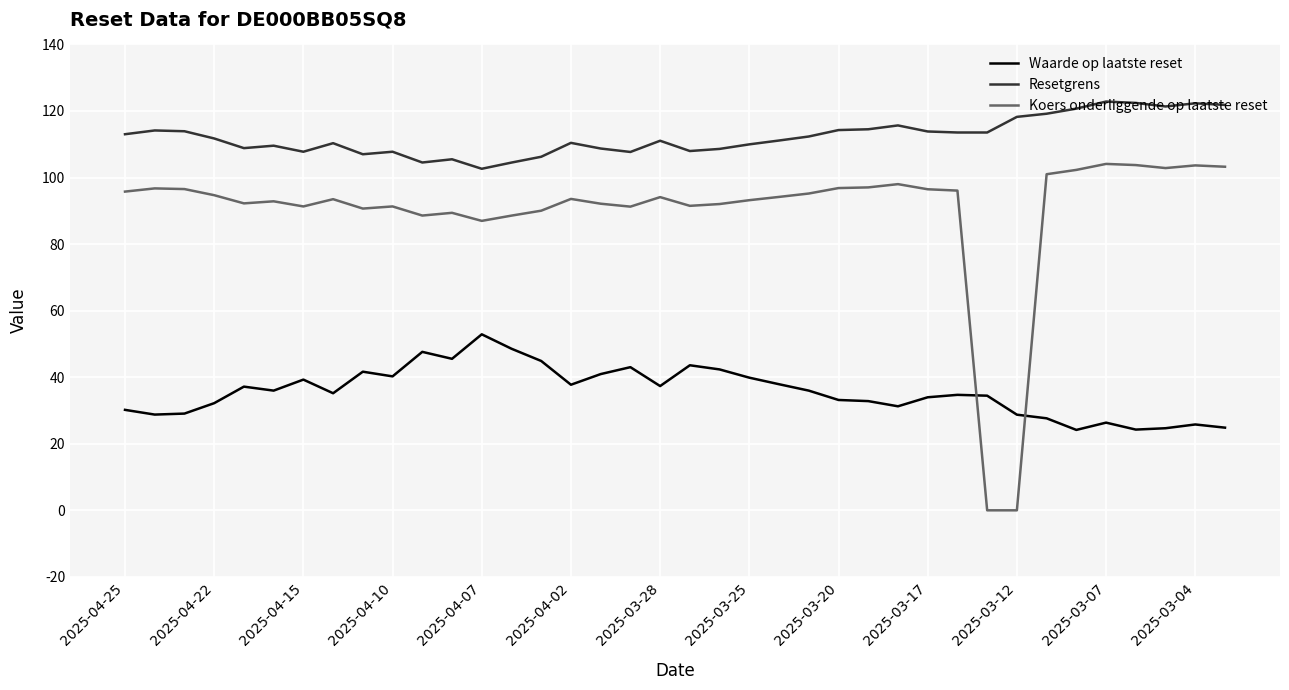

Is this an area chart (filled region under the line)?

No